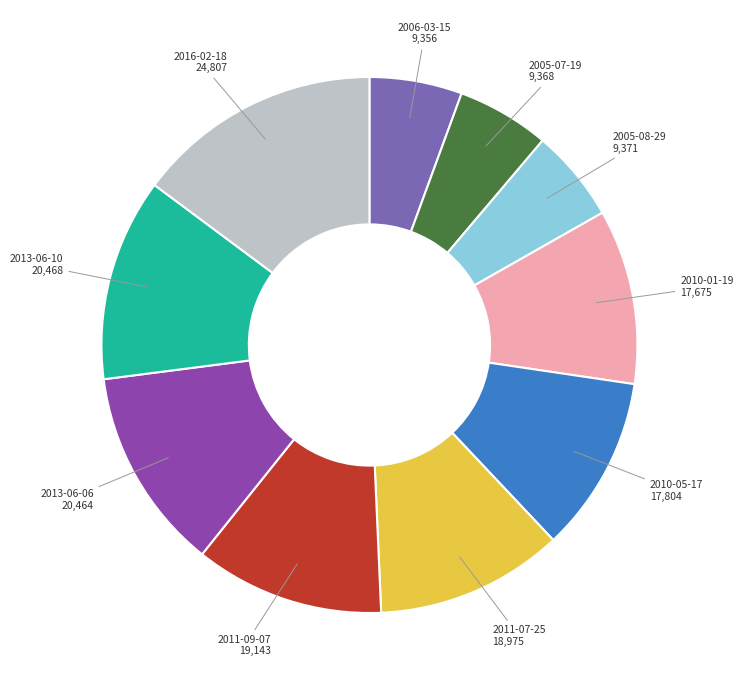

Count the number of slices in the pie.

10